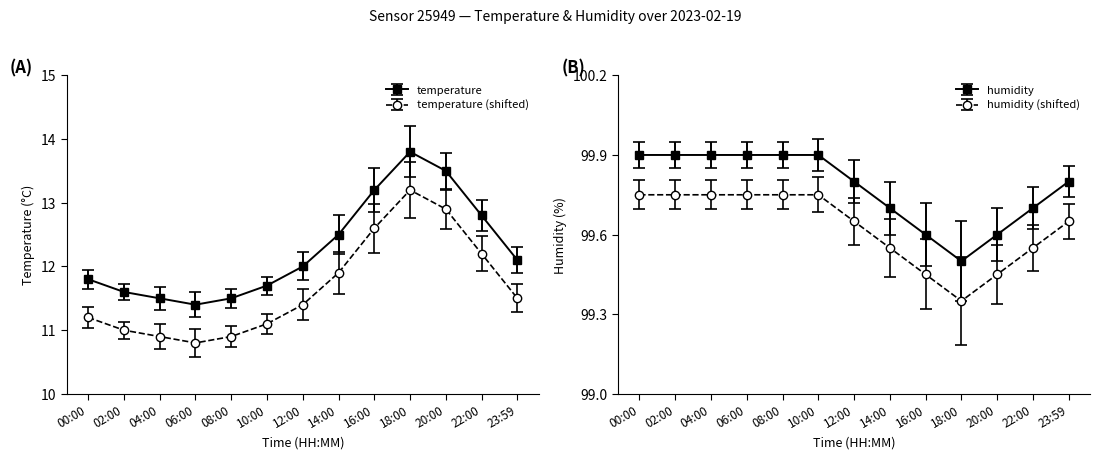

Reading left to right, what are all the values shown in this chart?

temperature: 11.8	11.6	11.5	11.4	11.5	11.7	12.0	12.5	13.2	13.8	13.5	12.8	12.1
humidity: 99.9	99.9	99.9	99.9	99.9	99.9	99.8	99.7	99.6	99.5	99.6	99.7	99.8